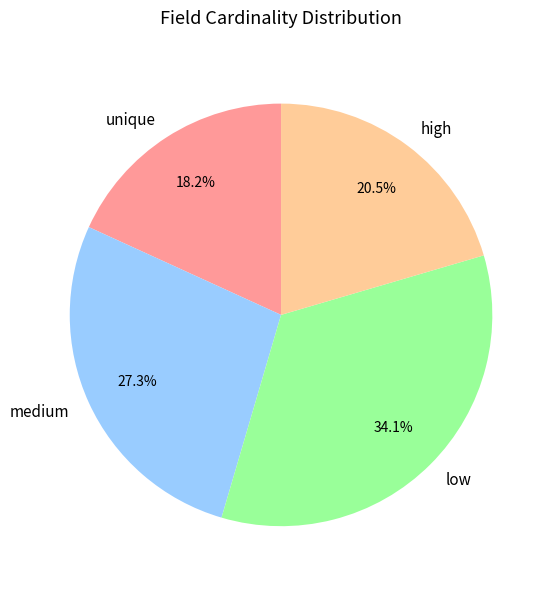

Do medium and high together represent more than half of the pie?

No